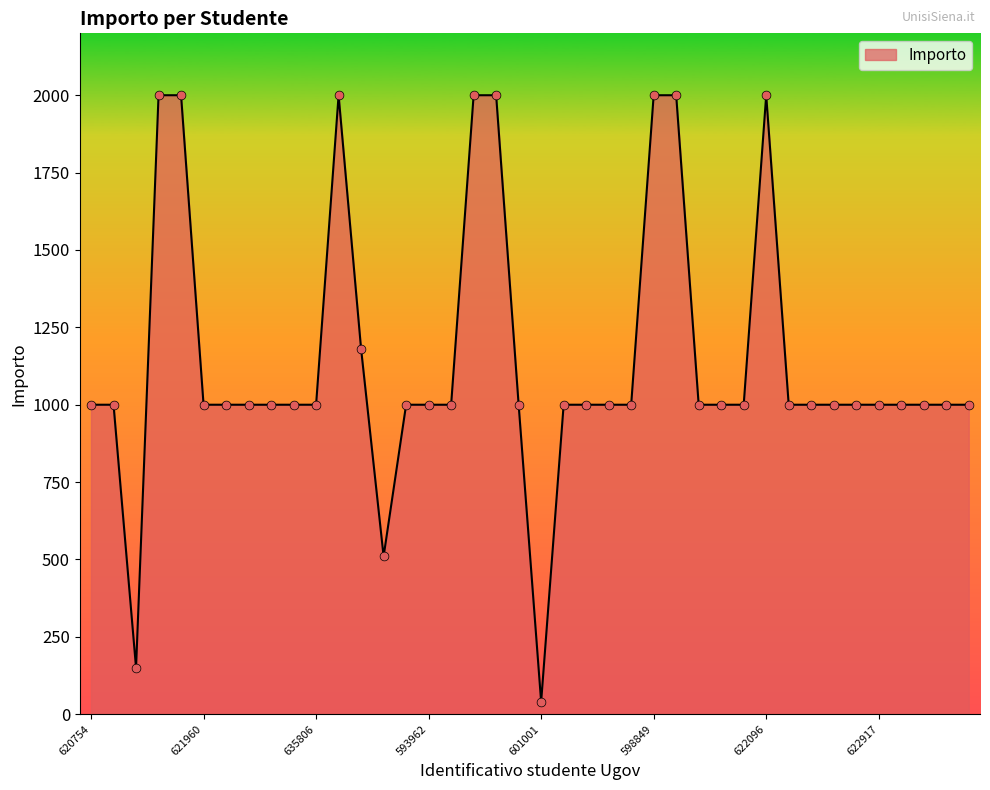

What is the greatest value displayed?

2000